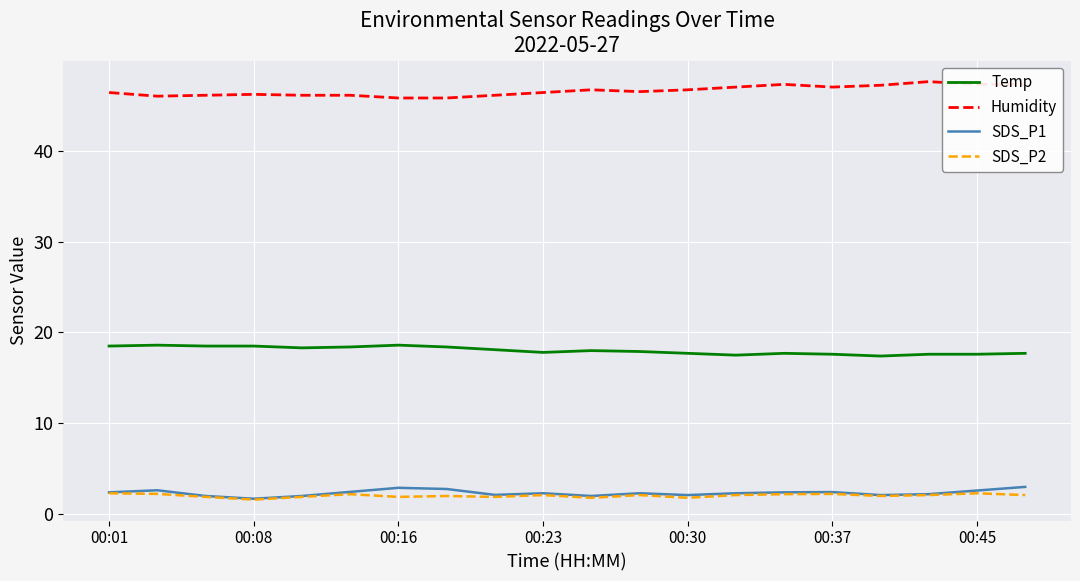

What is the maximum value shown in the chart?

47.6